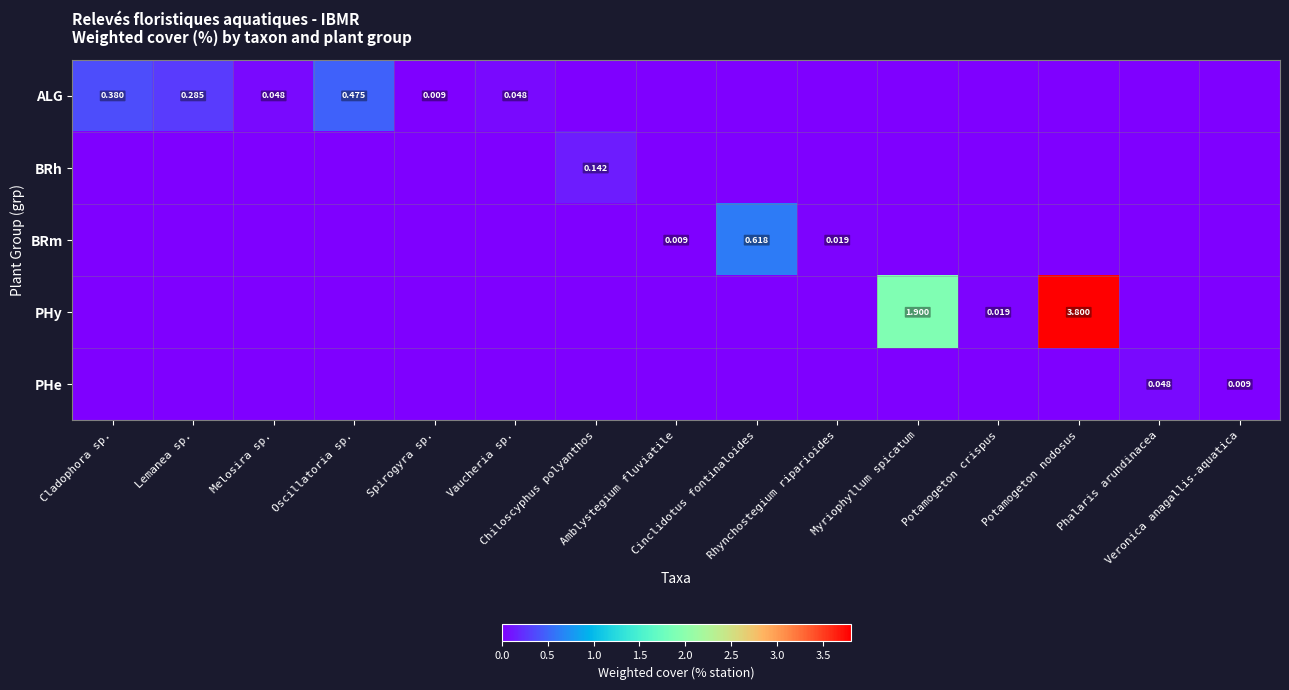

What is the difference between the highest and lowest values at Potamogeton nodosus?

3.8